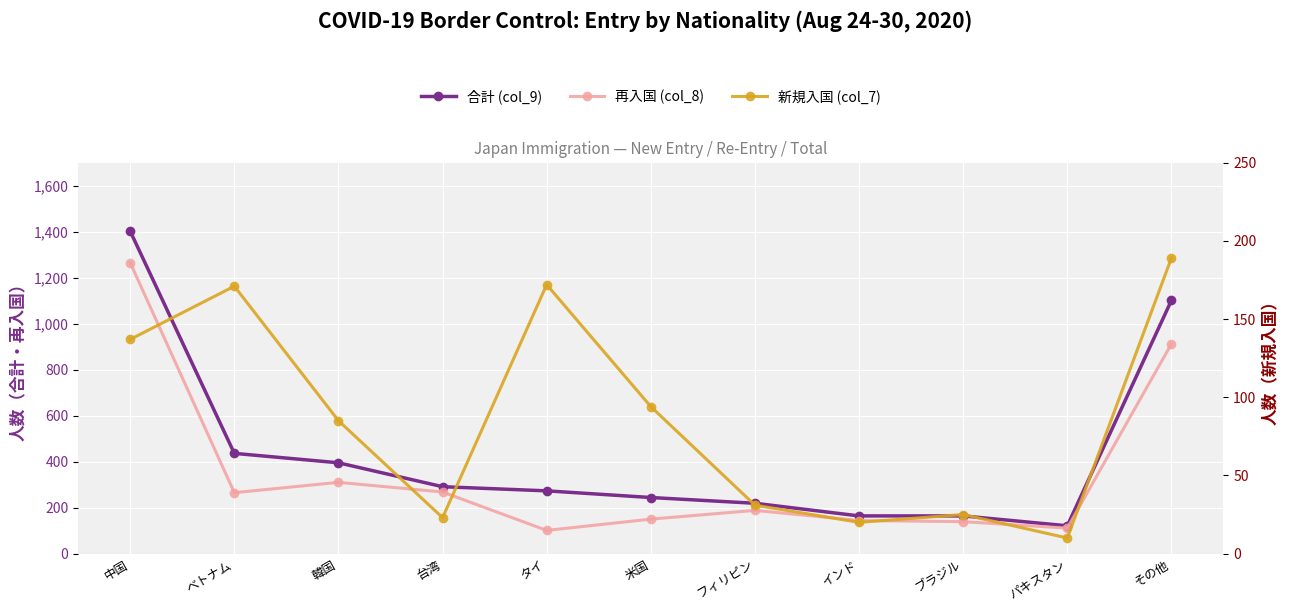

Where is 合計 (col_9) nearest to the value 761?

ベトナム